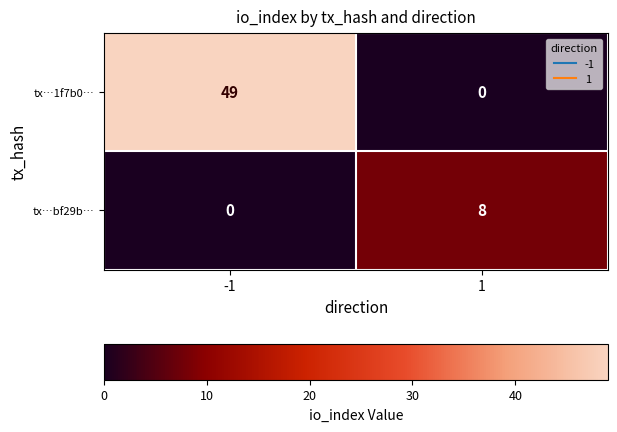

What is the total value across all series at -1?

49